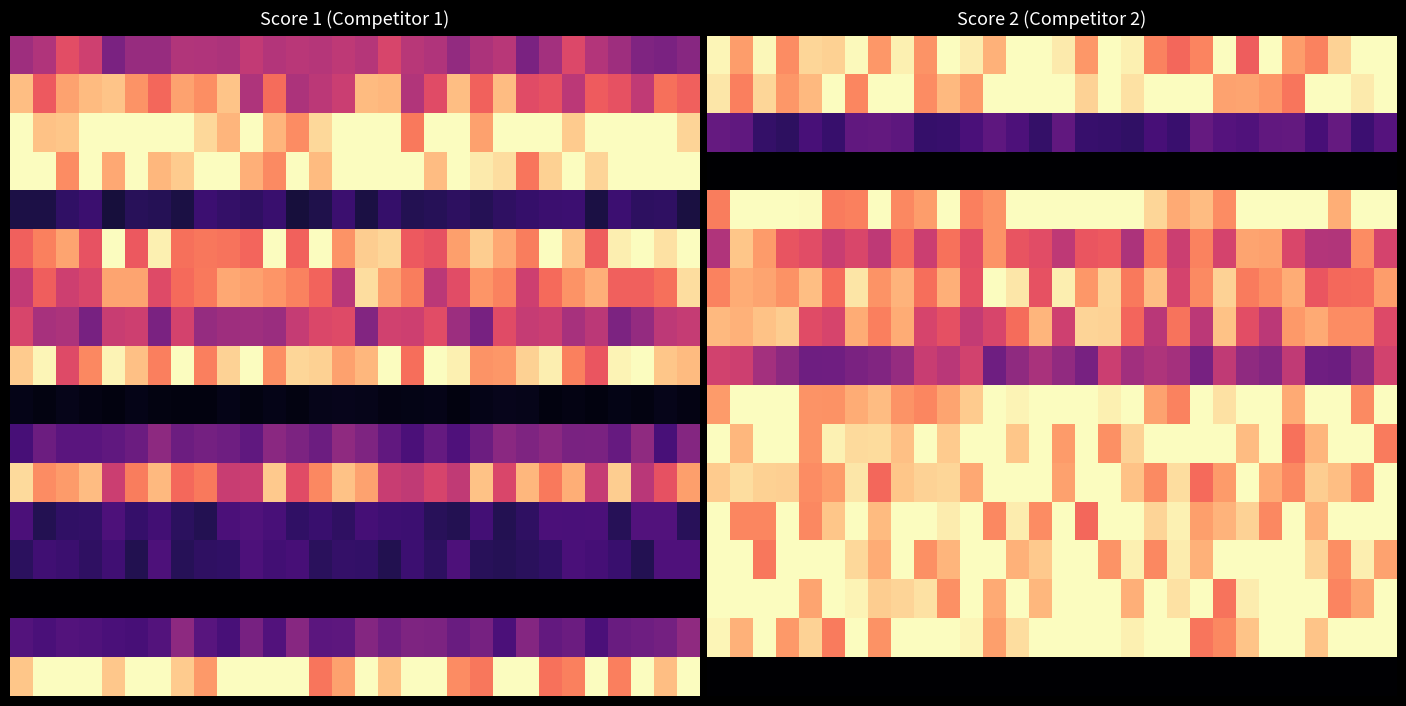

How many categories are shown in the chart?

30